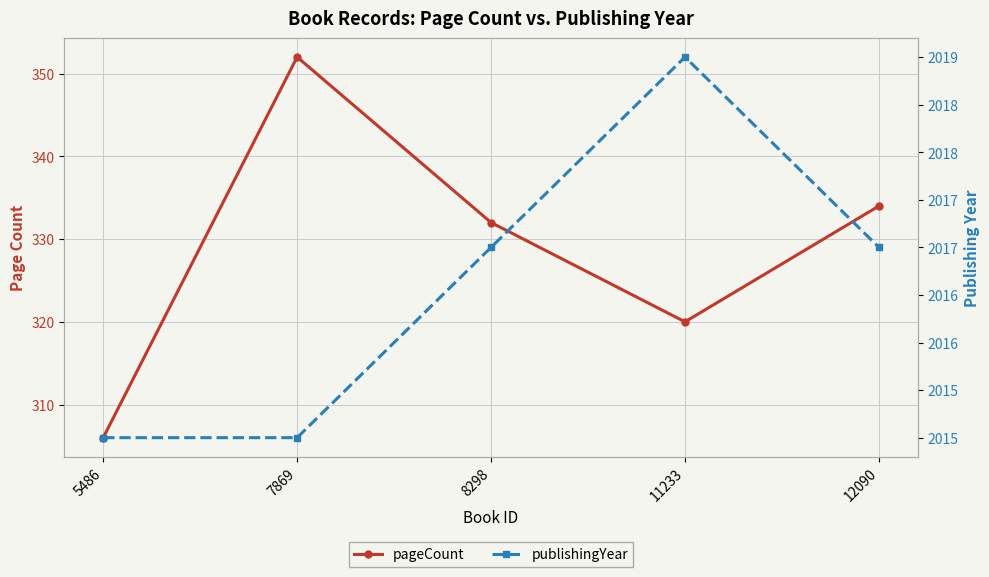

How many lines are shown in the chart?

2